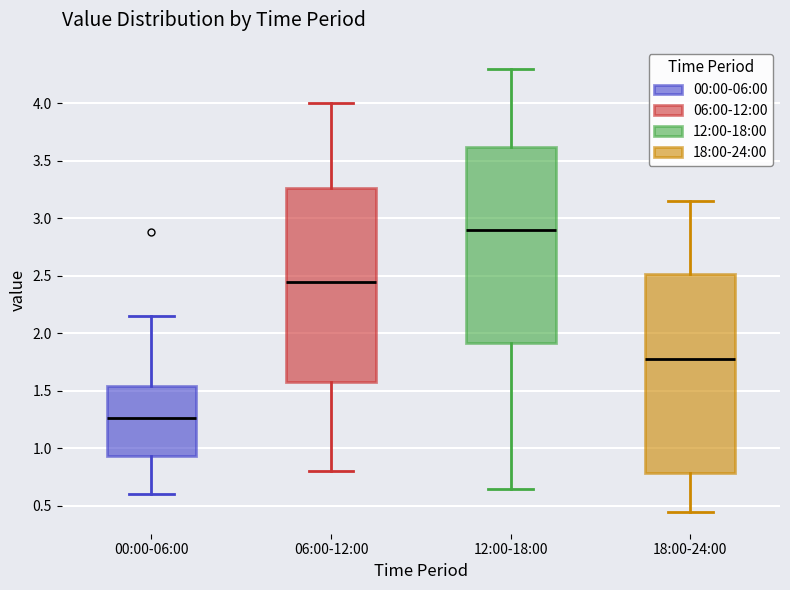

Where is the lower edge of the box for 00:00-06:00 on the y-axis? The values are not printed on the chart, so give them approximately, as read against the axis.

0.95